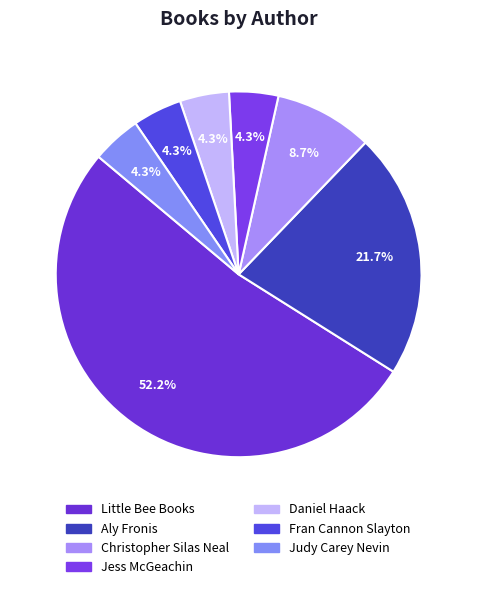

Which category has the smallest portion of the pie?

Jess McGeachin